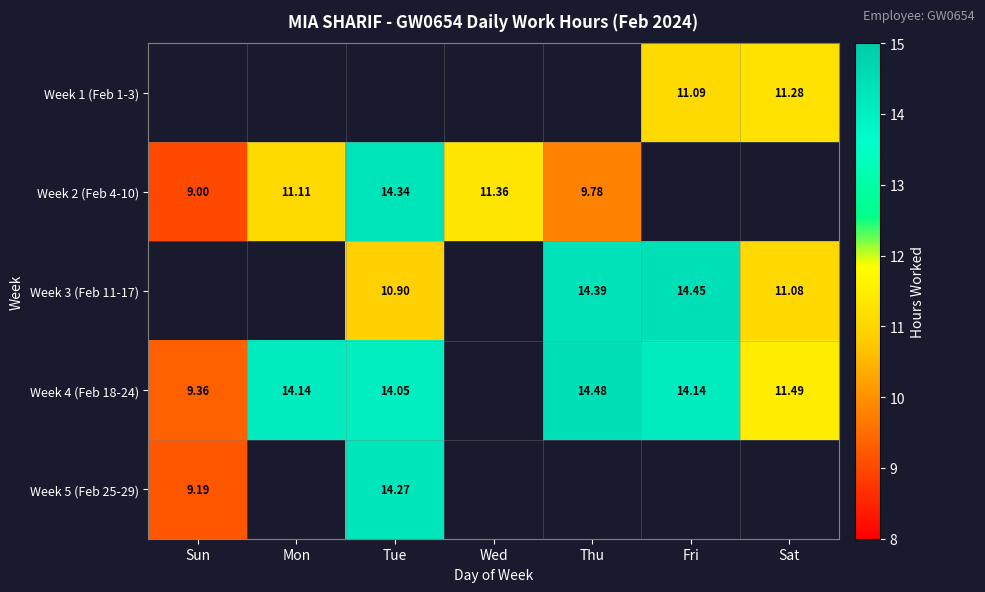

At which label does Week 2 (Feb 4-10) first exceed 11?

Mon